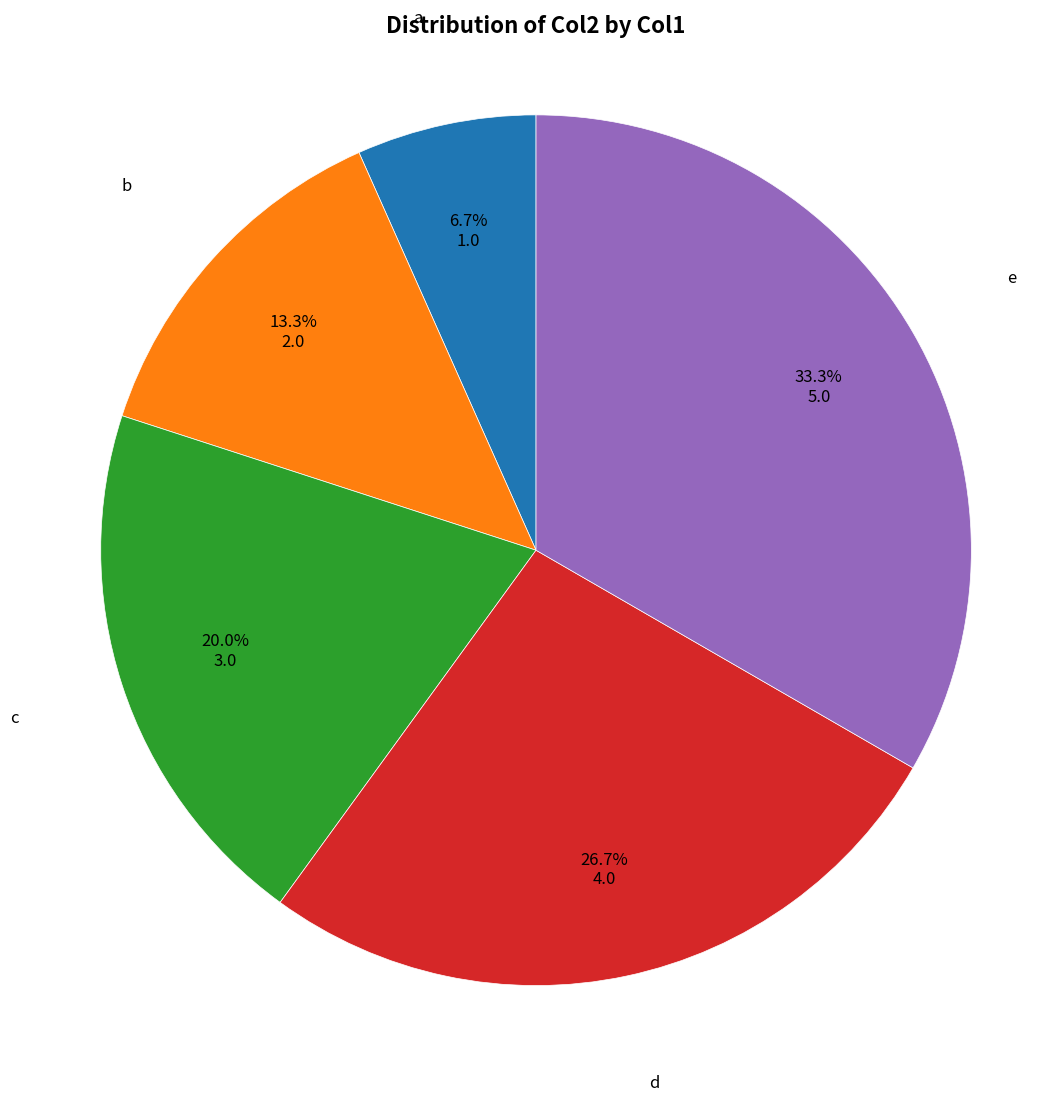

How many slices are in this pie chart?

5